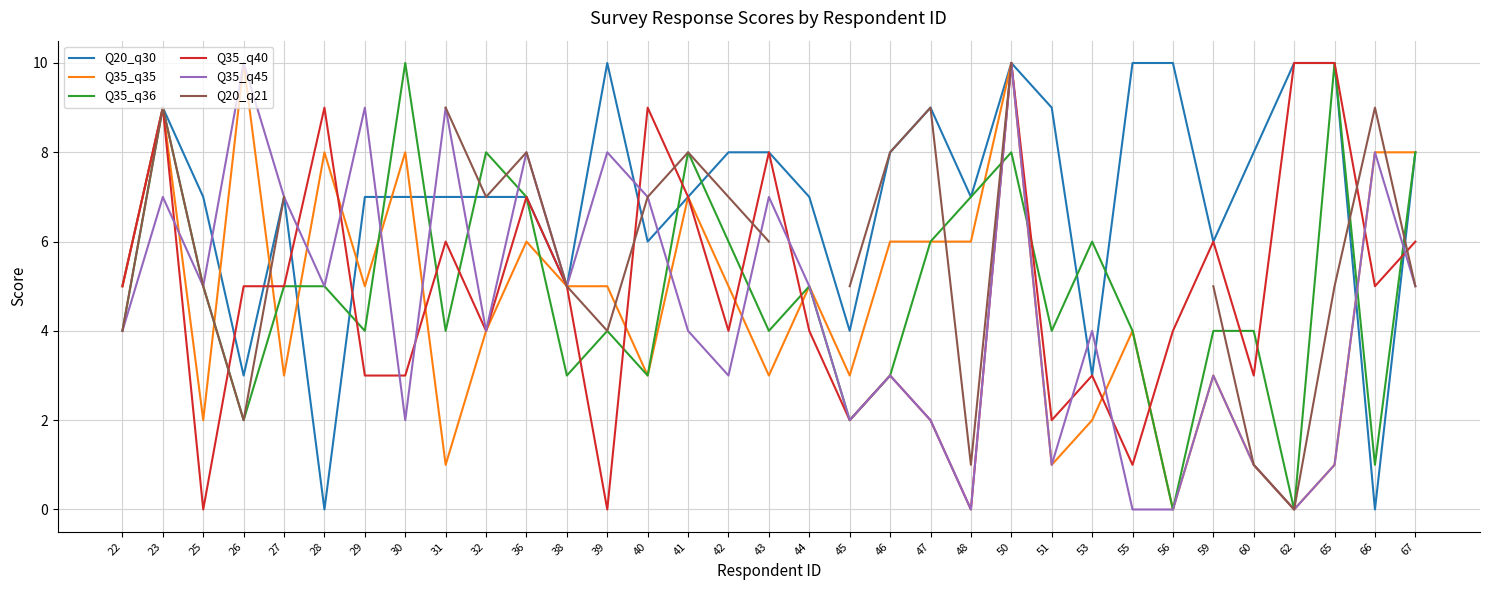

At which category does Q35_q45 reach its first local valley?

25